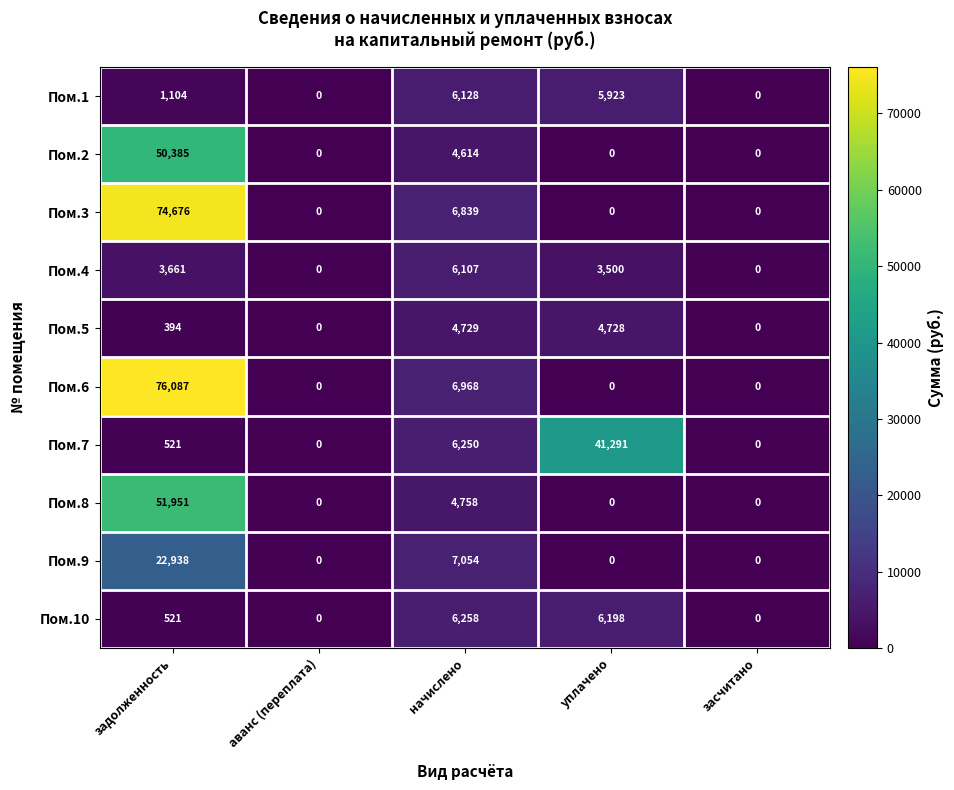

The value of Пом.2 at задолженность is 11554. True or false?

False